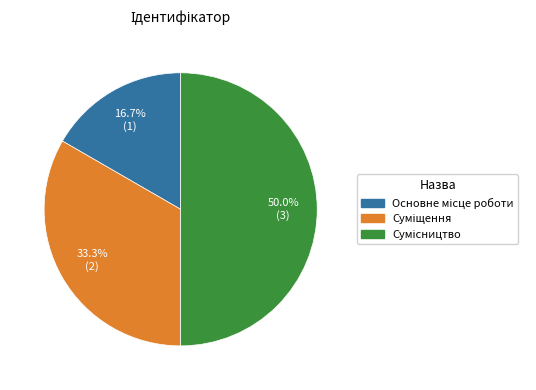

To the nearest percent, what is the difference between the largest and smallest slice percentages?

33%